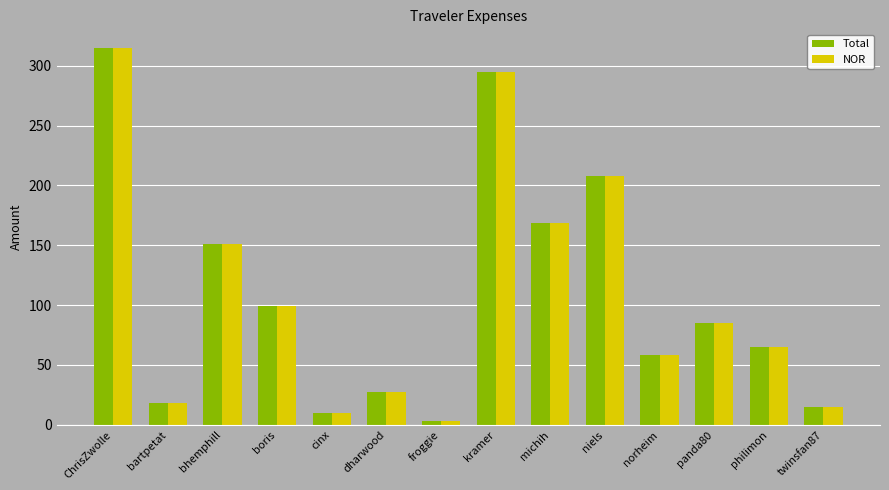

The NOR series shows 27.8 at dharwood. True or false?

True